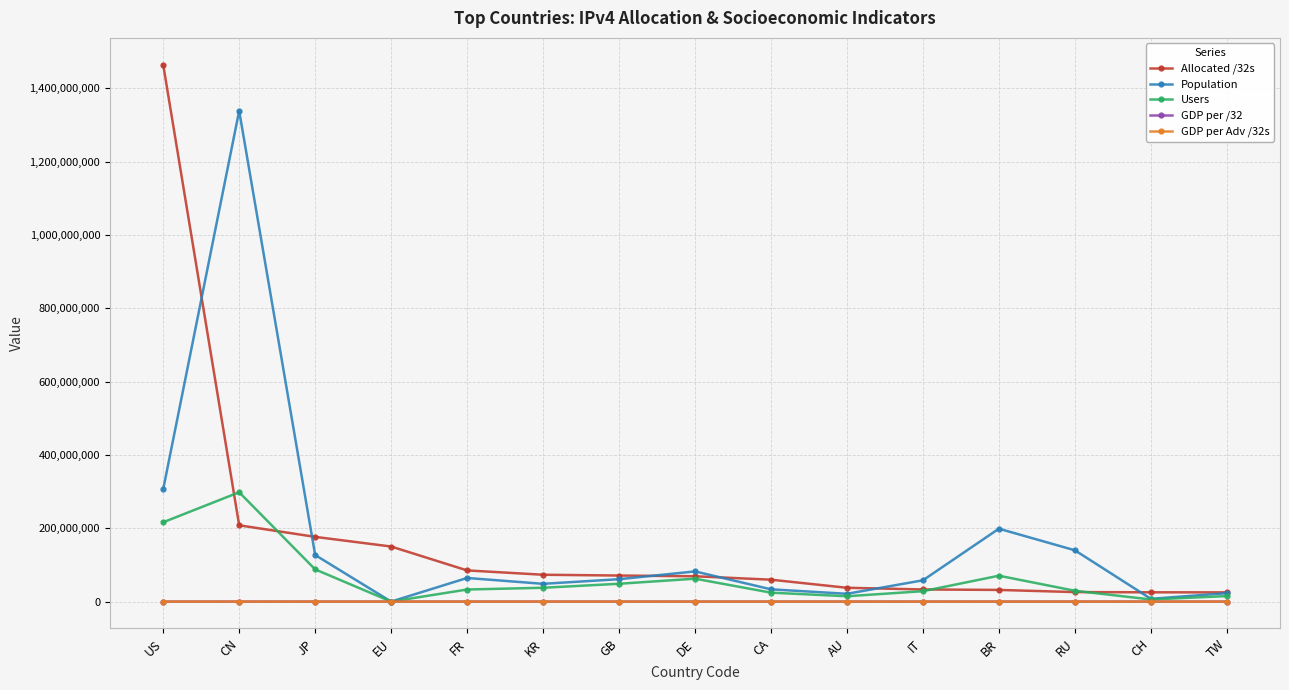

What is the label of the 3rd point from the right?

RU